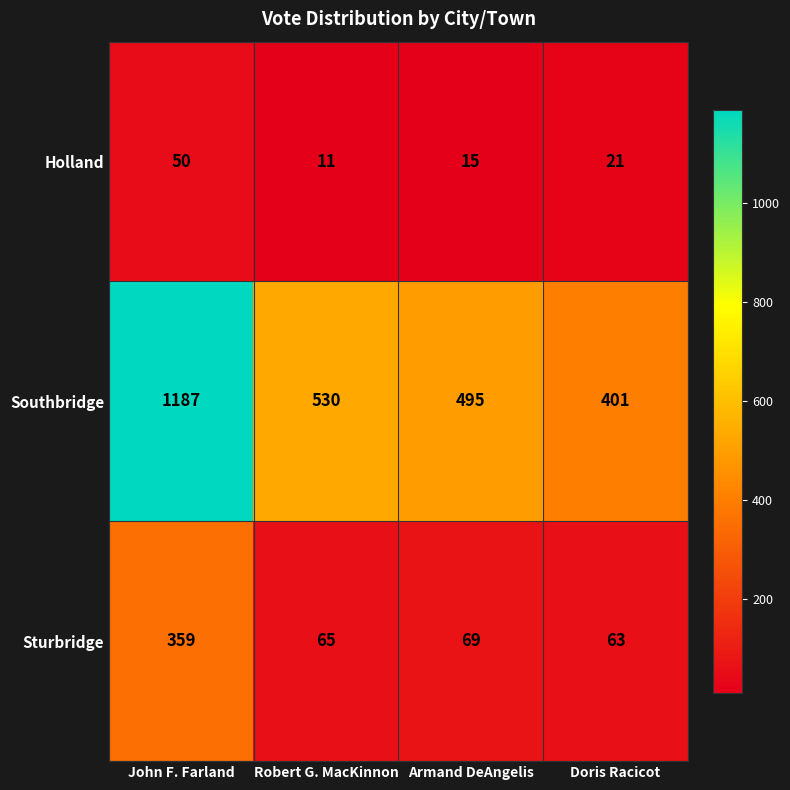

At which label does Holland first exceed 21?

John F. Farland